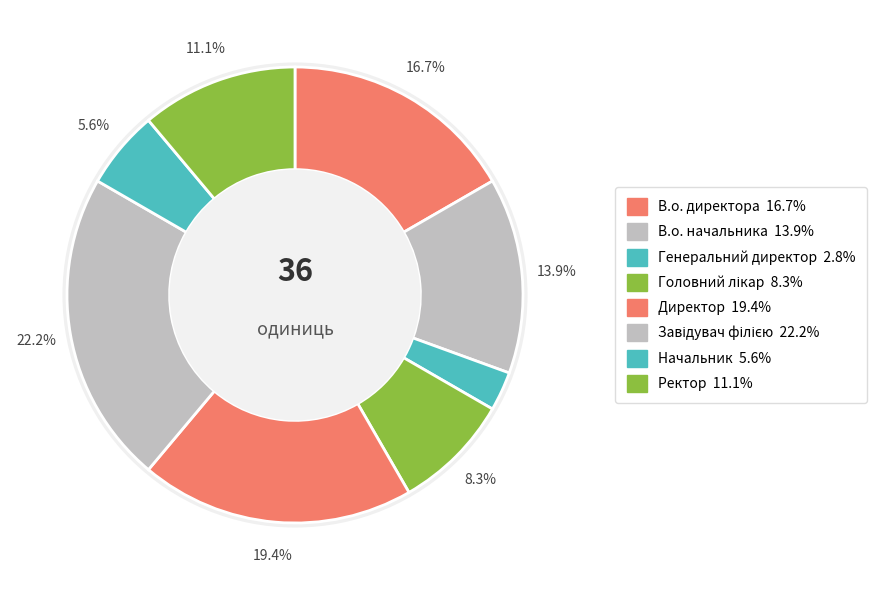

Does В.о. директора represent more than half of the total?

No